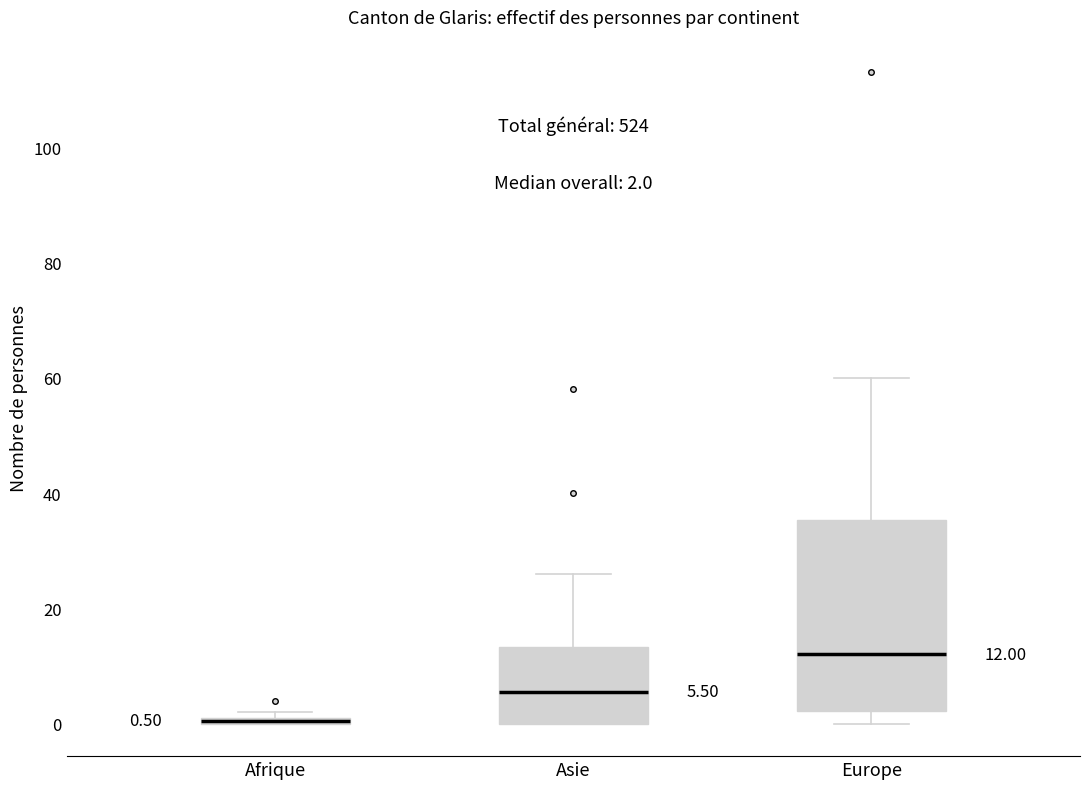

Comparing the boxes themselves (not the whiskers), which one is the tallest?

Europe